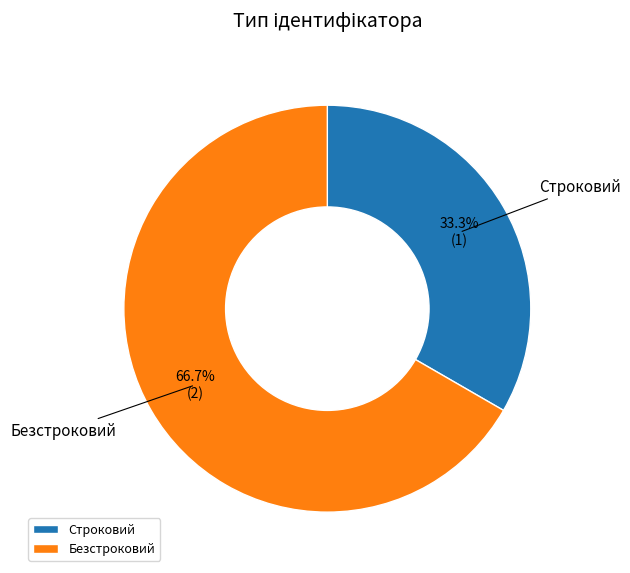

Which slice represents more than half of the pie?

Безстроковий